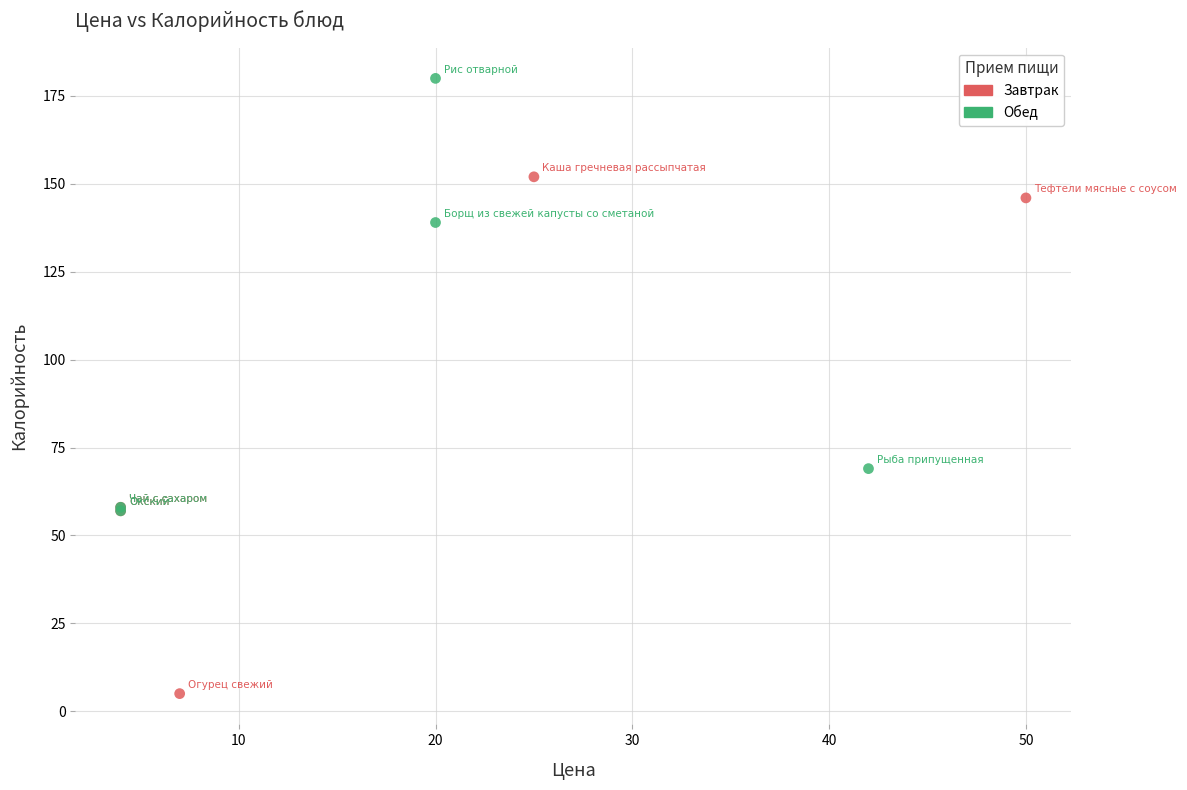

Which series has the widest spread of Y values?

Завтрак